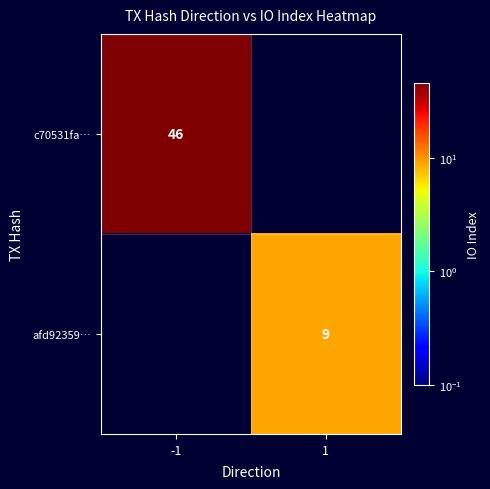

Is the value of c70531fa… at -1 greater than the value of afd92359… at 1?

Yes